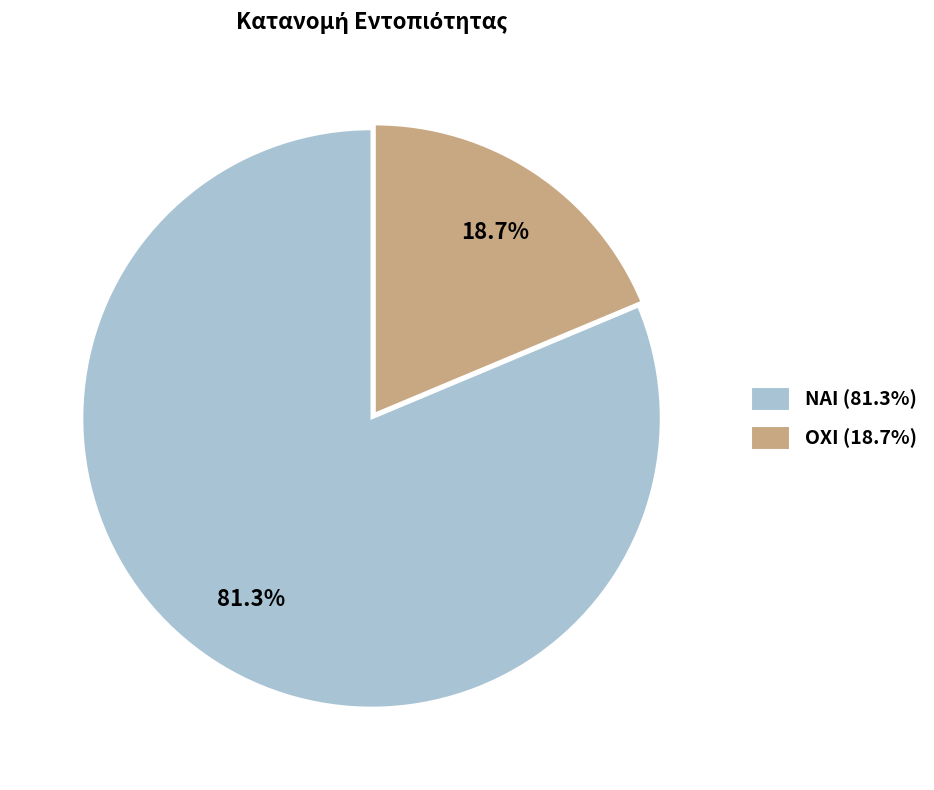

Which category accounts for the majority?

ΝΑΙ